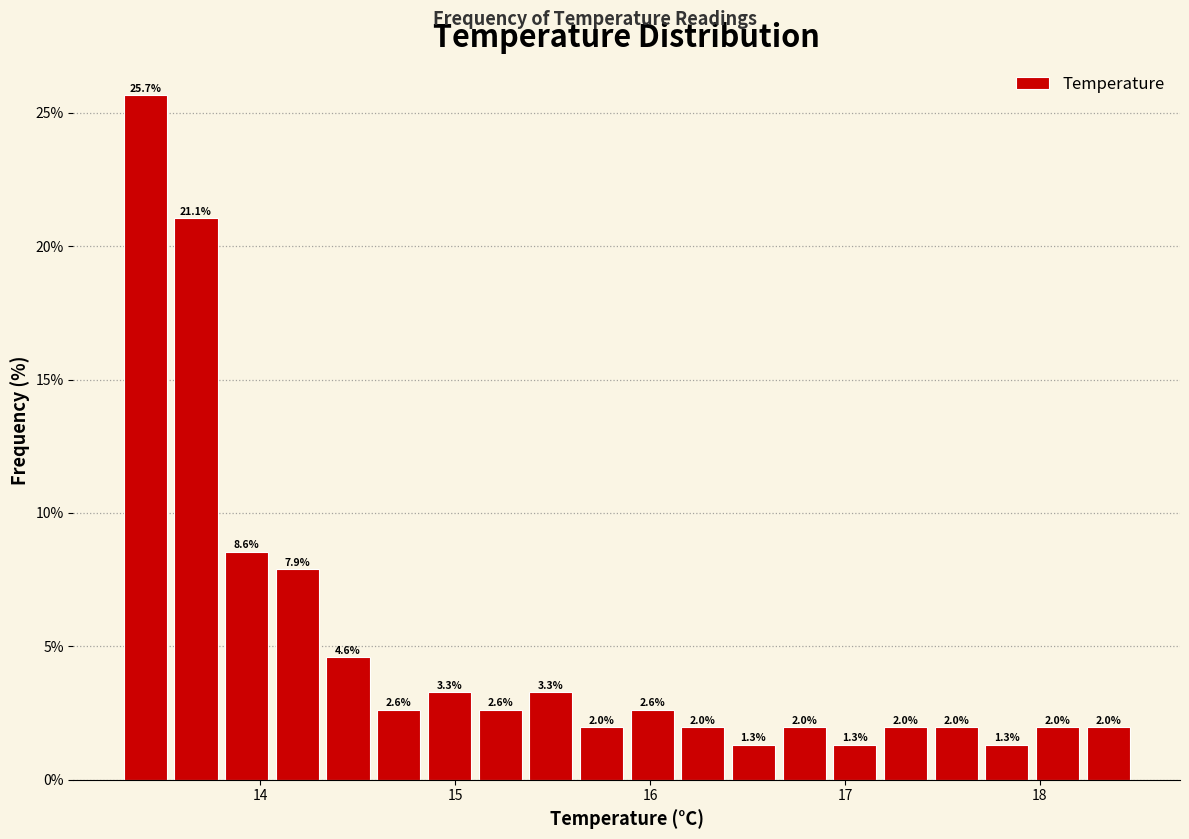

Around what value on the x-axis is the tallest bar? Give the approximate position of its centre, as read against the axis.

13.4